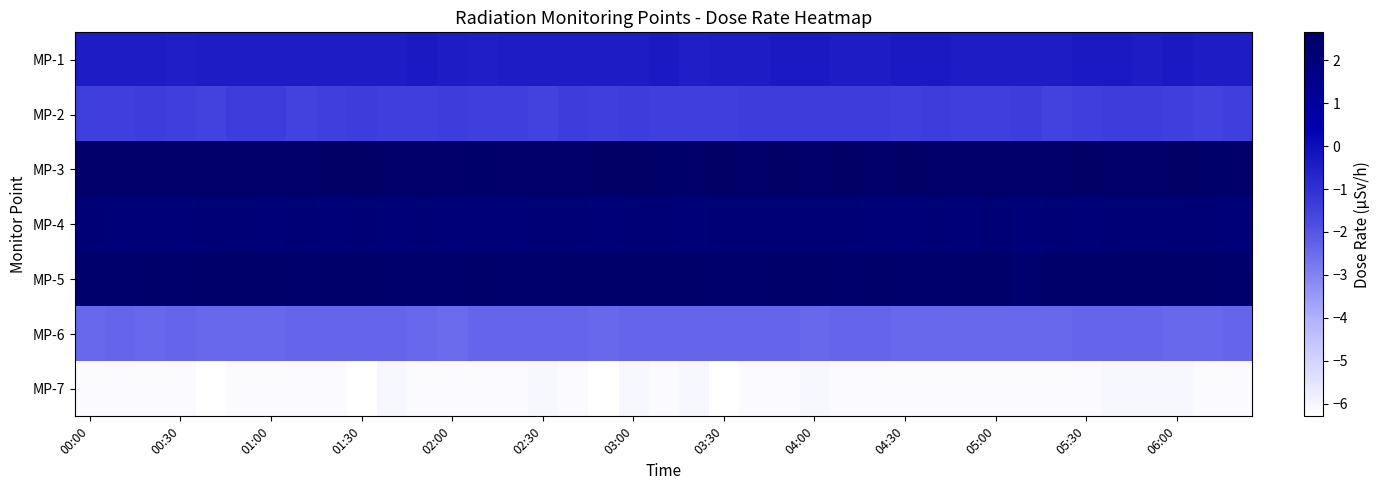

Reading left to right, transcribe all the data shown in this chart.

MP-1: -0.4	-0.4	-0.4	-0.5	-0.4	-0.4	-0.4	-0.4	-0.4	-0.4	-0.4	-0.4	-0.4	-0.5	-0.4	-0.4	-0.4	-0.4	-0.4	-0.4	-0.5	-0.4	-0.4	-0.4	-0.4	-0.4	-0.4	-0.4	-0.4	-0.4	-0.4	-0.4	-0.4	-0.4	-0.4	-0.4	-0.4	-0.4	-0.4
MP-2: -1.4	-1.4	-1.4	-1.4	-1.5	-1.4	-1.4	-1.5	-1.4	-1.4	-1.4	-1.4	-1.4	-1.4	-1.4	-1.5	-1.4	-1.4	-1.4	-1.4	-1.4	-1.4	-1.4	-1.4	-1.4	-1.4	-1.4	-1.4	-1.4	-1.4	-1.4	-1.4	-1.5	-1.4	-1.4	-1.4	-1.4	-1.5	-1.4
MP-3: 2.6	2.6	2.6	2.6	2.6	2.6	2.6	2.6	2.6	2.6	2.6	2.6	2.6	2.5	2.6	2.6	2.6	2.6	2.6	2.5	2.6	2.6	2.6	2.6	2.6	2.6	2.6	2.6	2.6	2.6	2.6	2.6	2.6	2.6	2.6	2.6	2.6	2.5	2.6
MP-4: 2.1	2.1	2.1	2.1	2.1	2.1	2.1	2.1	2.1	2.1	2.1	2.1	2.1	2.1	2.1	2.1	2.1	2.1	2.1	2.1	2.1	2.1	2.1	2.1	2.1	2.1	2.1	2.1	2.1	2.1	2.2	2.1	2.1	2.1	2.1	2.1	2.1	2.1	2.1
MP-5: 2.4	2.4	2.5	2.4	2.5	2.5	2.5	2.4	2.5	2.5	2.4	2.4	2.4	2.5	2.4	2.4	2.5	2.5	2.5	2.5	2.5	2.4	2.4	2.5	2.5	2.4	2.5	2.4	2.4	2.5	2.5	2.4	2.5	2.5	2.5	2.5	2.5	2.5	2.4
MP-6: -2.4	-2.4	-2.4	-2.4	-2.4	-2.4	-2.4	-2.4	-2.4	-2.4	-2.4	-2.4	-2.5	-2.4	-2.4	-2.4	-2.4	-2.4	-2.4	-2.4	-2.4	-2.4	-2.4	-2.4	-2.4	-2.4	-2.4	-2.4	-2.4	-2.4	-2.4	-2.4	-2.4	-2.4	-2.4	-2.4	-2.4	-2.4	-2.4
MP-7: -6.2	-6.2	-6.2	-6.2	-6.3	-6.2	-6.2	-6.2	-6.2	-6.3	-6.1	-6.2	-6.2	-6.2	-6.2	-6.1	-6.2	-6.3	-6.1	-6.2	-6.1	-6.3	-6.2	-6.2	-6.1	-6.2	-6.2	-6.2	-6.2	-6.2	-6.2	-6.2	-6.2	-6.2	-6.1	-6.1	-6.1	-6.2	-6.2